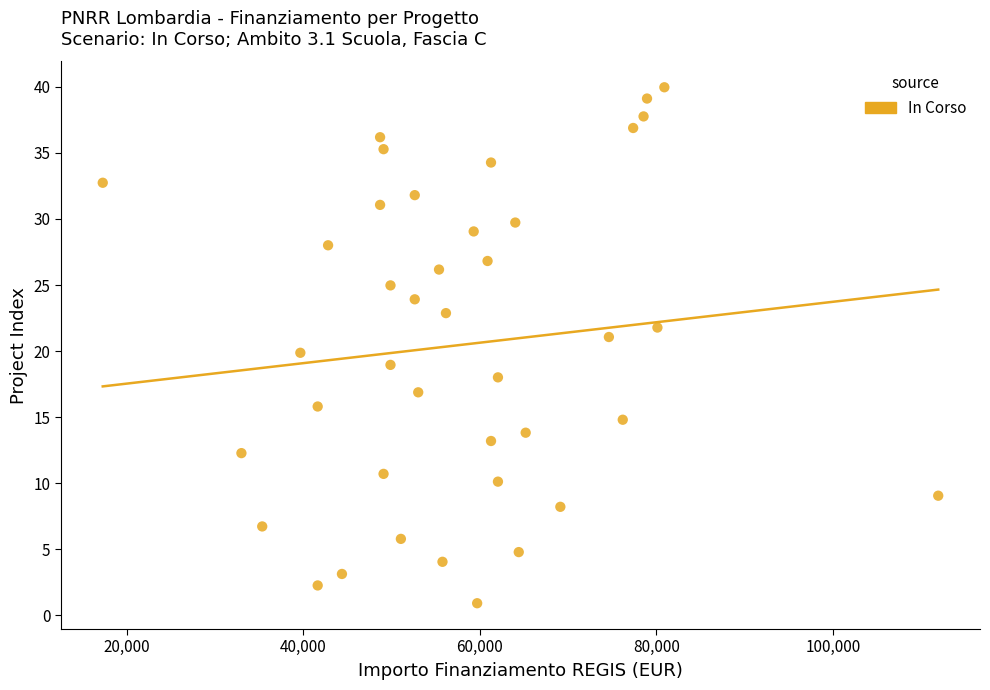

What is the range of Y values (max minus min)?

39.0